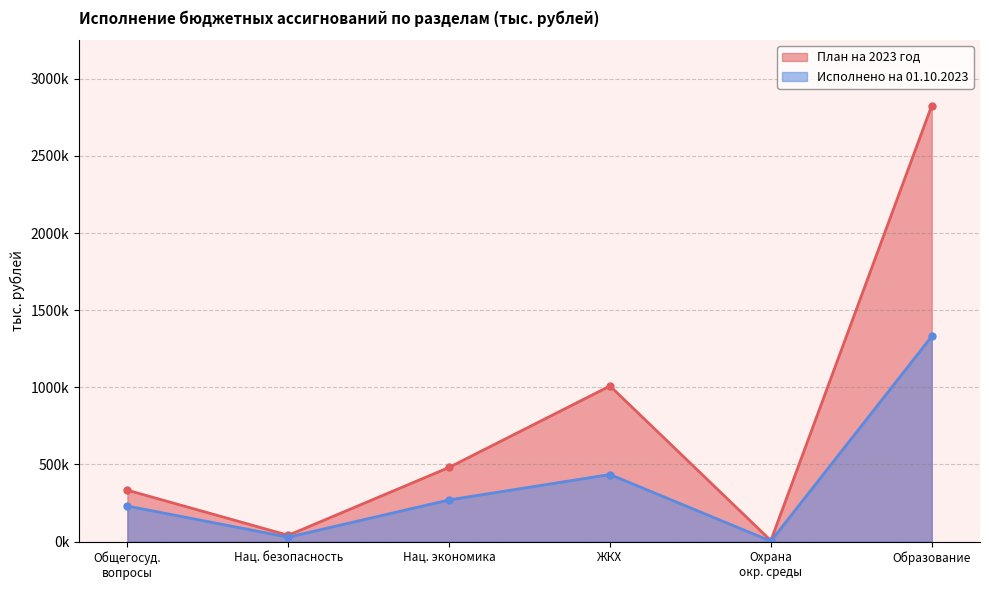

What are all the series names shown in the legend?

План на 2023 год, Исполнено на 01.10.2023